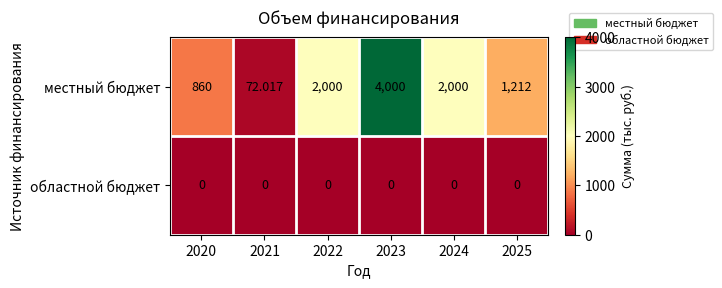

Rank the series at 2023 from lowest to highest value.

областной бюджет, местный бюджет